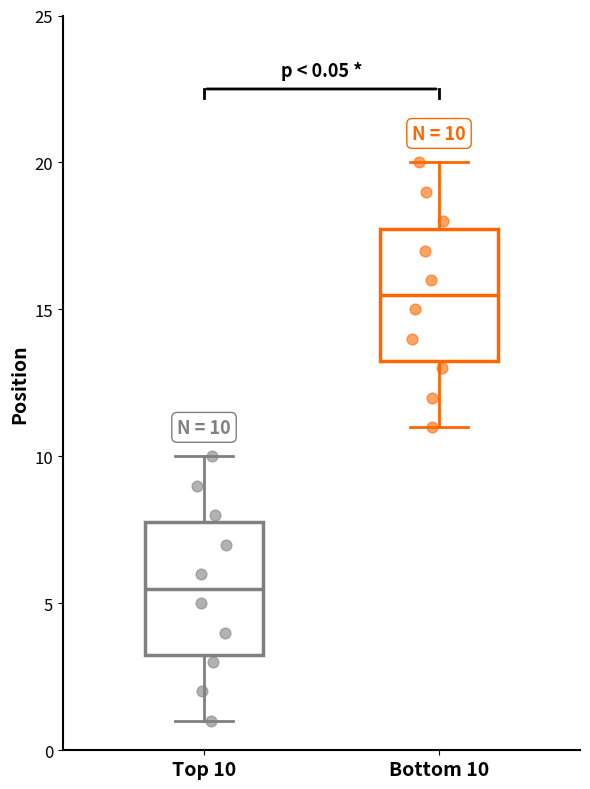

Which box's median line is the highest?

Bottom 10